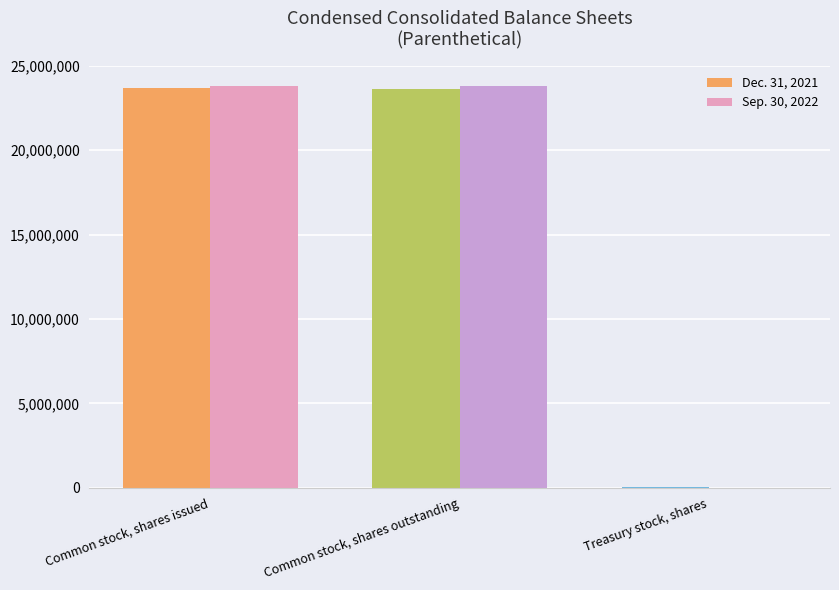

The value of Sep. 30, 2022 at Common stock, shares outstanding is 14478567. True or false?

False